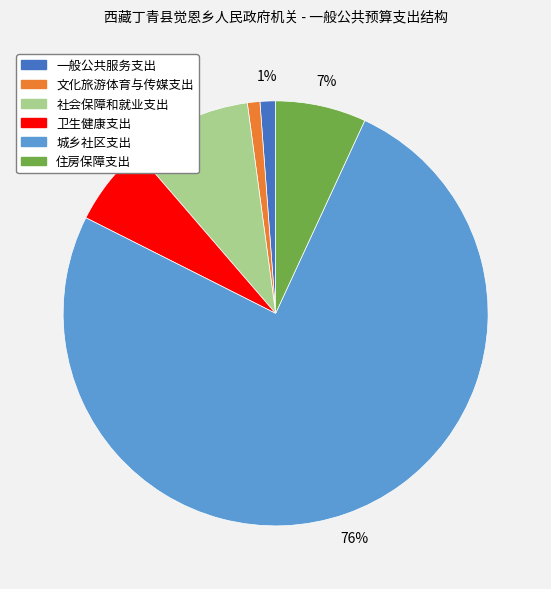

The 一般公共服务支出 slice represents 11% of the pie. True or false?

False